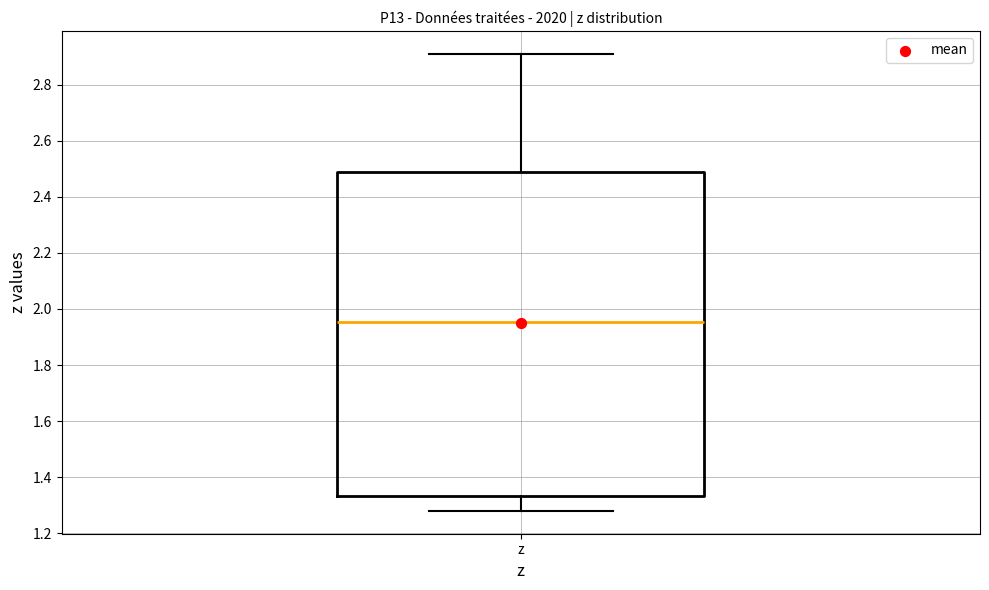

Read this box plot against the y-axis: the position of the median line, the range covered by the box, and the ends of both whiskers. The values are not printed on the chart, so give them approximately, as read against the axis.

median 1.96, box 1.34 to 2.48, whiskers 1.28 to 2.92